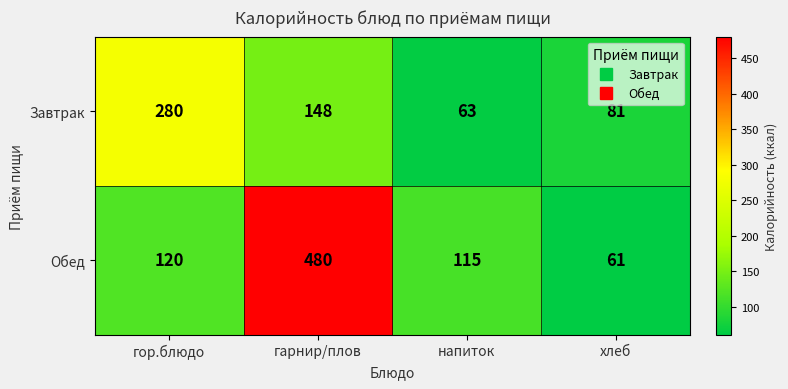

Reading right to left, list all the values displayed in this chart.

Завтрак: 81	63	148	280
Обед: 61	115	480	120